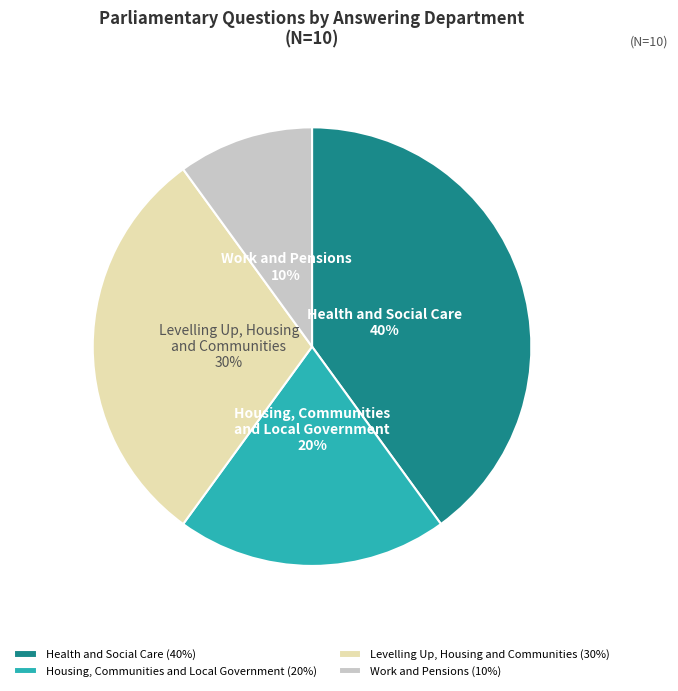

What is the ratio of the value at Levelling Up, Housing and Communities to the value at Housing, Communities and Local Government?

1.5